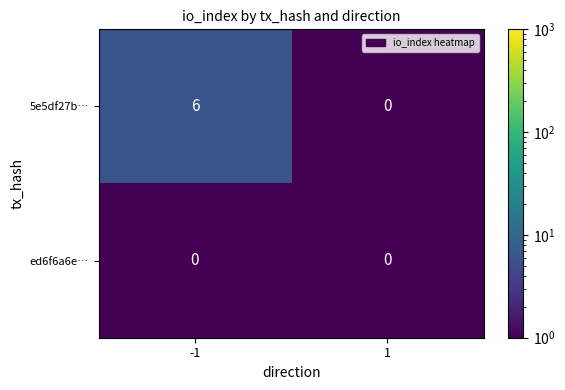

Reading left to right, list all the values displayed in this chart.

5e5df27b…: -1=6	1=0
ed6f6a6e…: -1=0	1=0